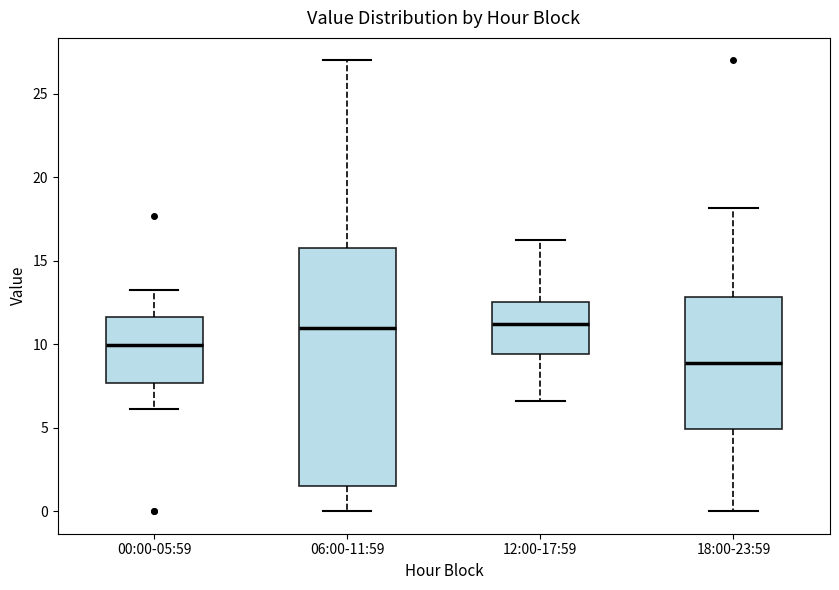

Which box is the tallest, from its lower edge to its upper edge?

06:00-11:59